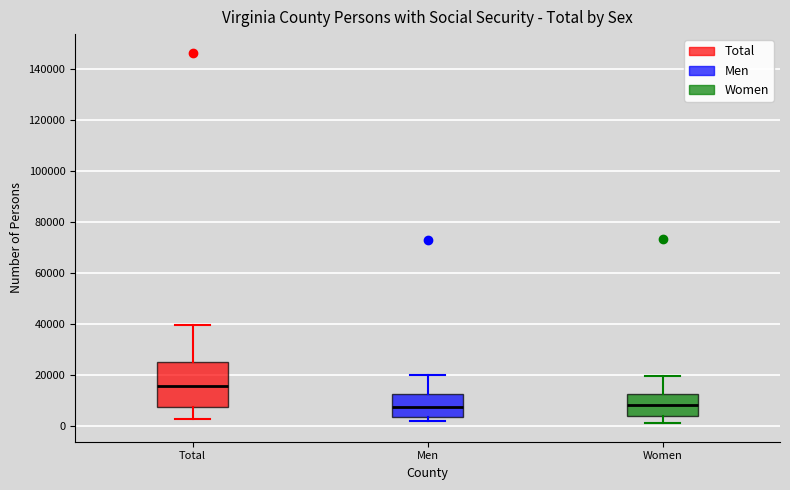

Where does the median line of the box for Total sit on the y-axis? The values are not printed on the chart, so give them approximately, as read against the axis.

16000